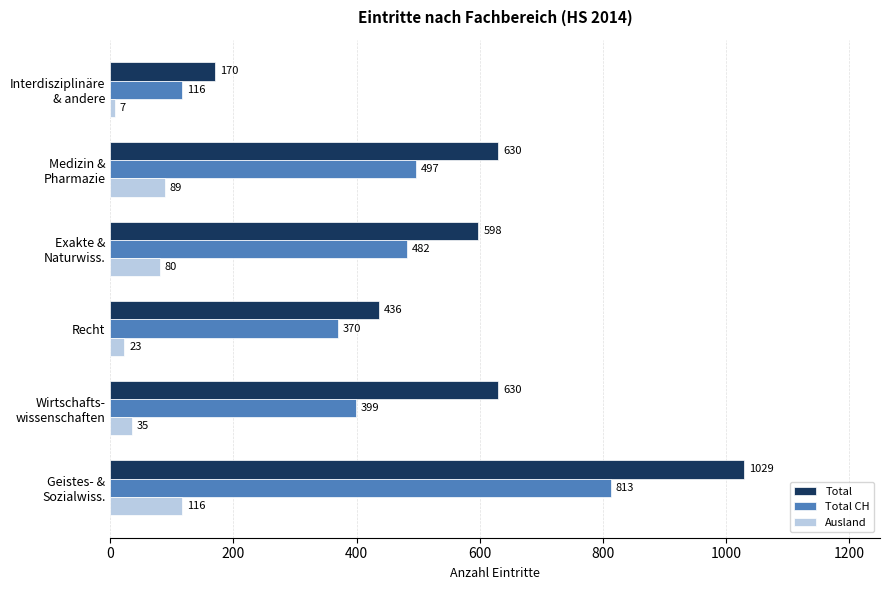

What is the difference between the maximum and minimum values in the Total CH series?

697